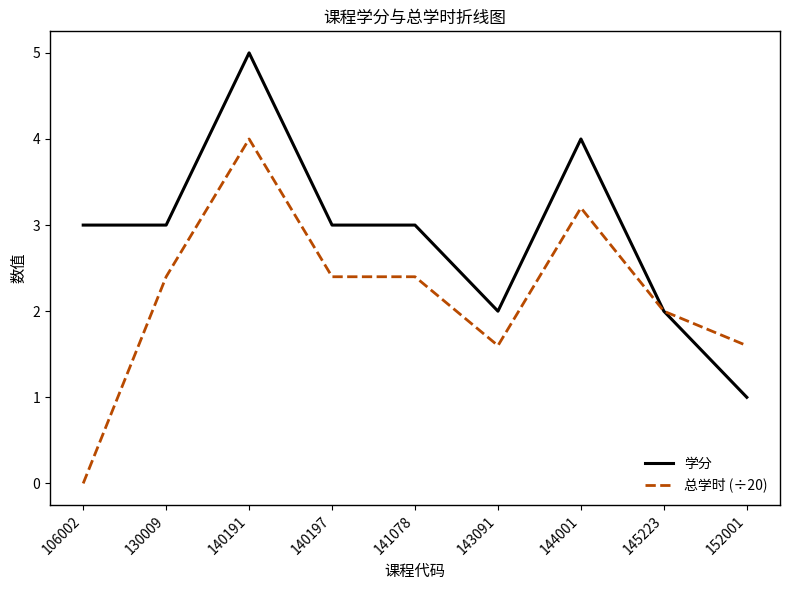

Between 106002 and 141078, which series saw the biggest shift?

总学时 (÷20)